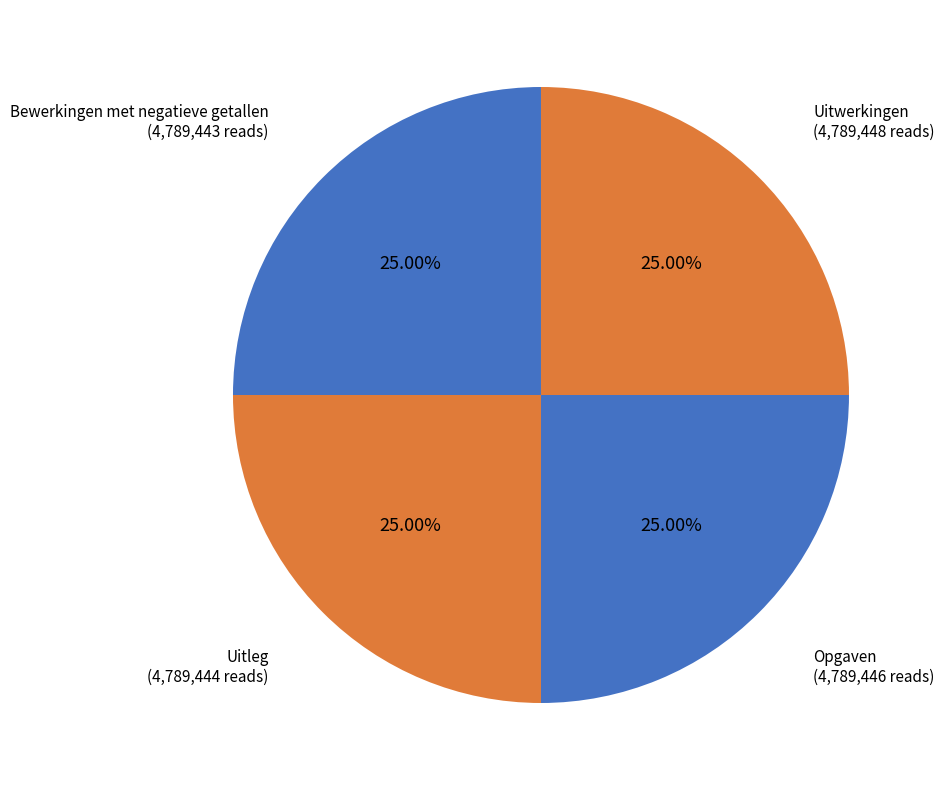

True or false: Opgaven accounts for 40% of the total.

False